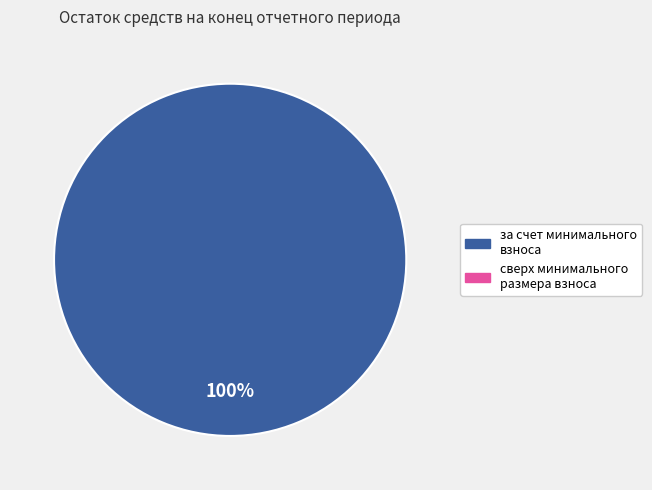

Is there a majority slice in this chart?

Yes